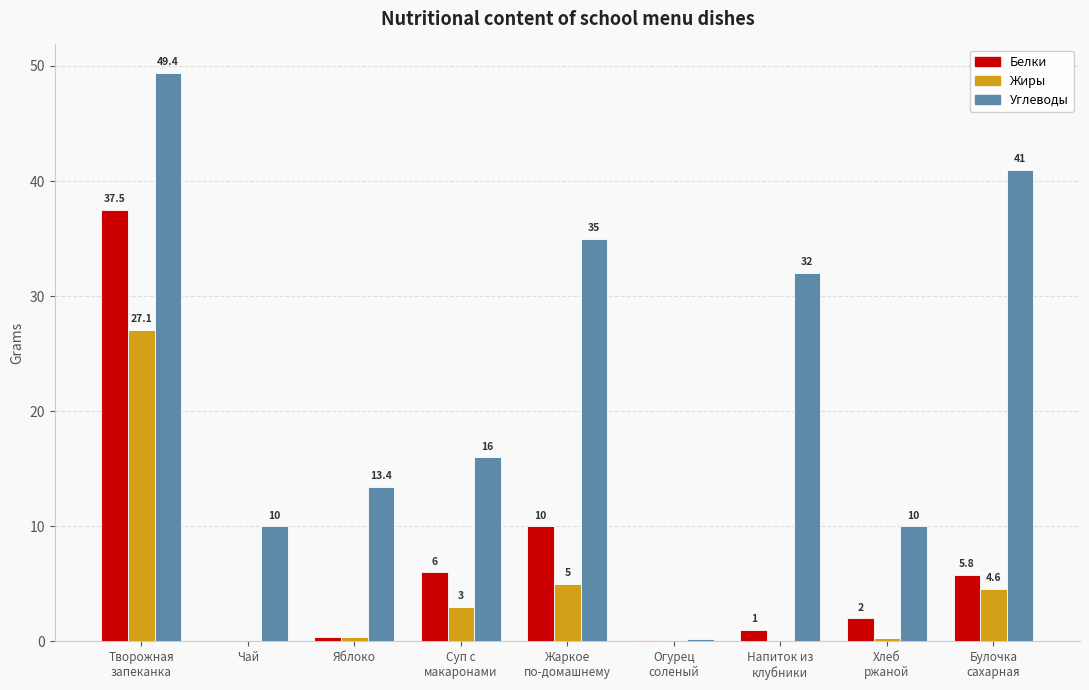

Between Яблоко and Хлеб
ржаной, which series saw the biggest shift?

Углеводы